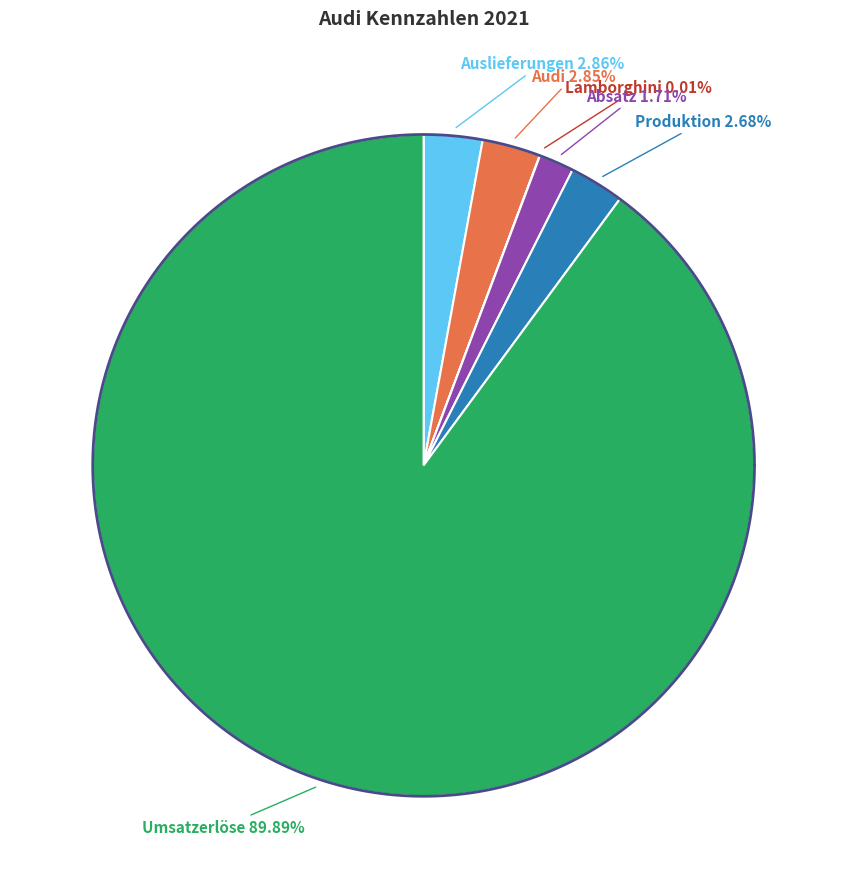

Do Lamborghini and Audi together represent more than half of the pie?

No